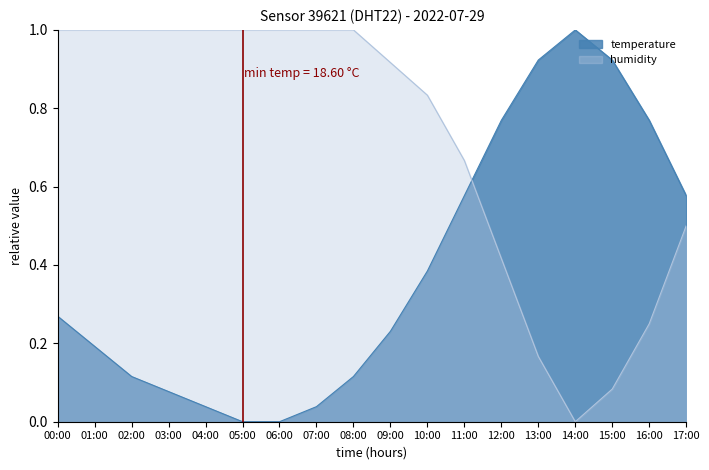

What is the label of the 13th point from the left?

12:00